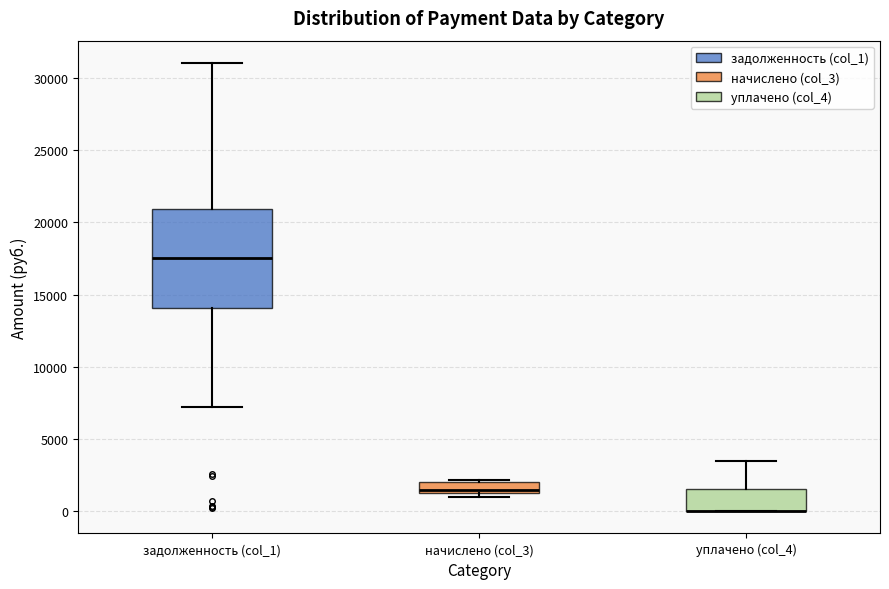

Reading left to right, transcribe this box plot: for each box, give where its median line is, the range the box spans, and where its two whiskers end, as read against the y-axis. The values are not printed on the chart, so give them approximately, as read against the axis.

задолженность (col_1): median 17500, box 14000 to 21000, whiskers 7000 to 31000
начислено (col_3): median 1500 (just above the box's lower edge), box 1500 to 2000, whiskers 1000 to 2000
уплачено (col_4): median 0 (drawn on the box's lower edge), box 0 to 1500, whiskers 0 to 3500